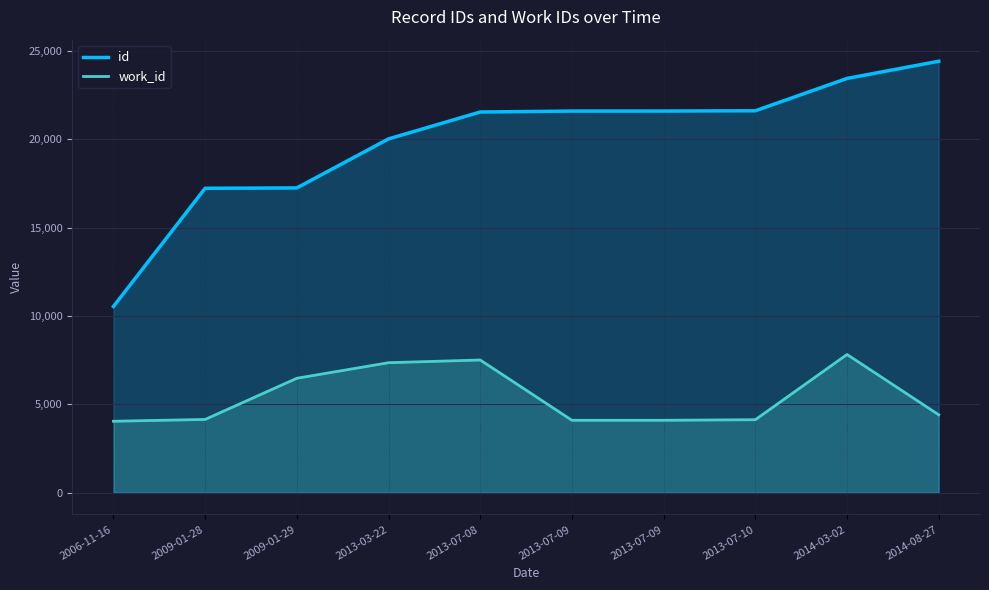

Which series changed the most between 2009-01-28 and 2014-08-27?

id